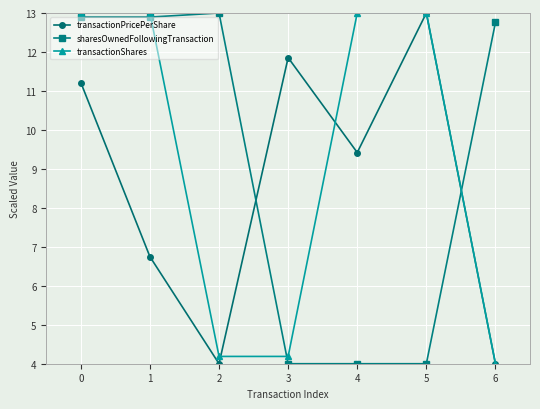

True or false: sharesOwnedFollowingTransaction has a value of 7.1 at 0.

False